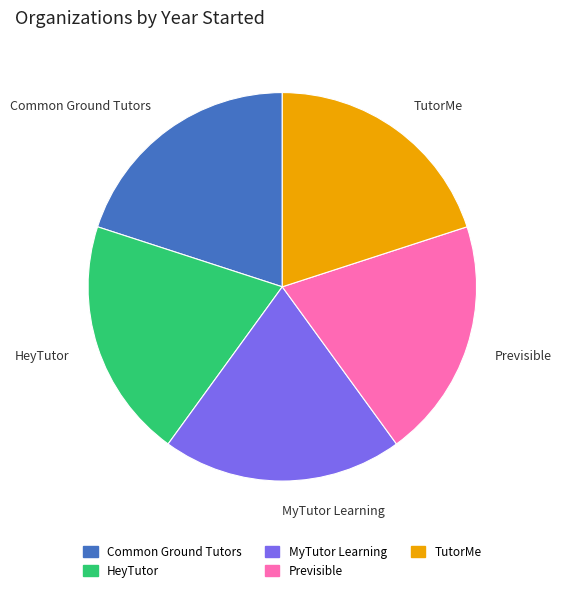

True or false: Previsible accounts for 20% of the total.

True